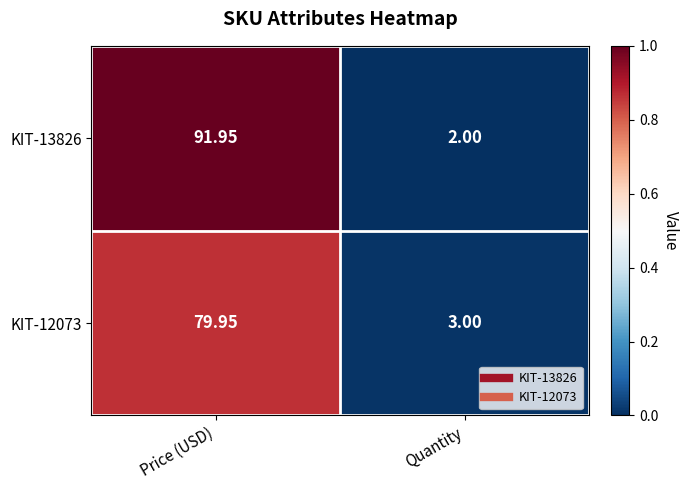

Where does the KIT-12073 series first go above 79?

Price (USD)